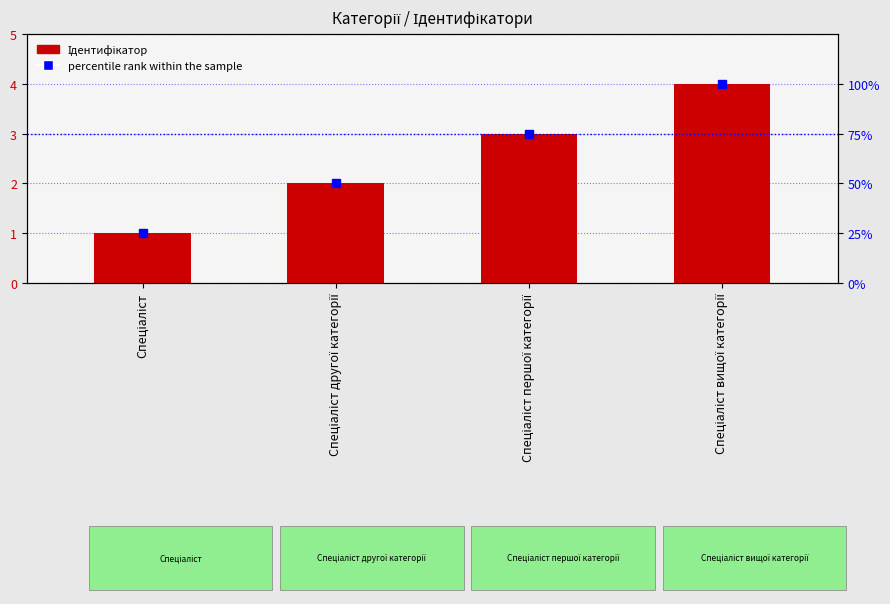

What is the difference between the highest and lowest values at Спеціаліст вищої категорії?

96